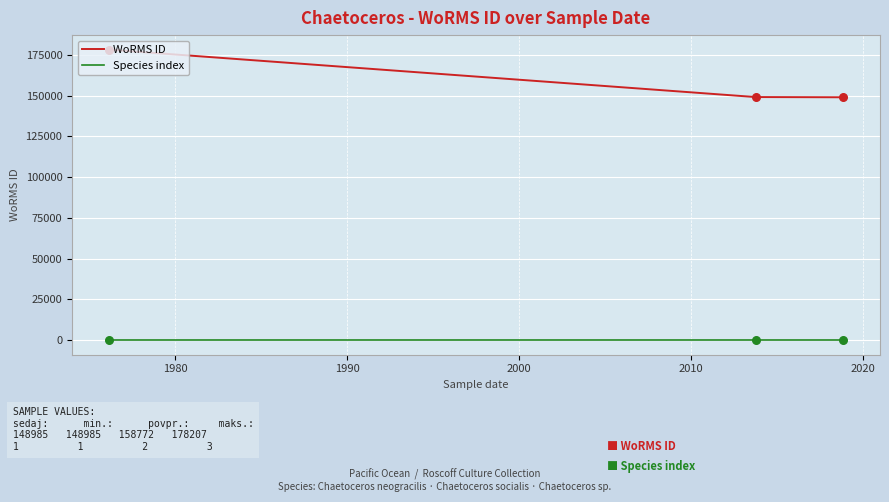

What is the change in value from 24-02-1976 to 10-10-2013?

-29084